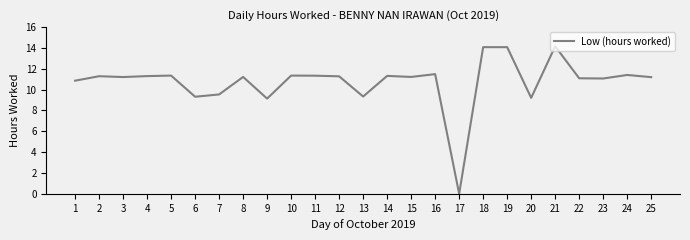

Which category has the lowest value across all series?

17